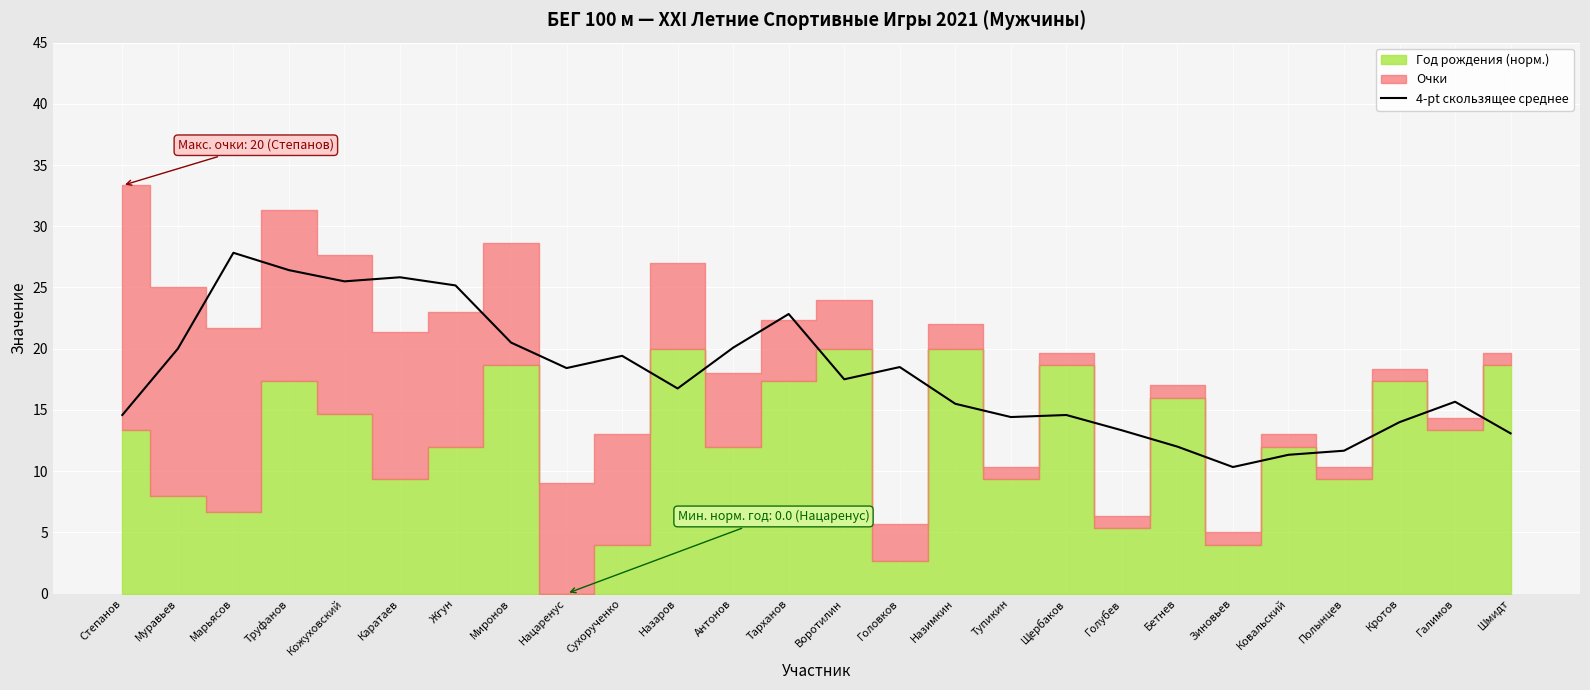

At which label does the data first exceed 17?

Муравьев